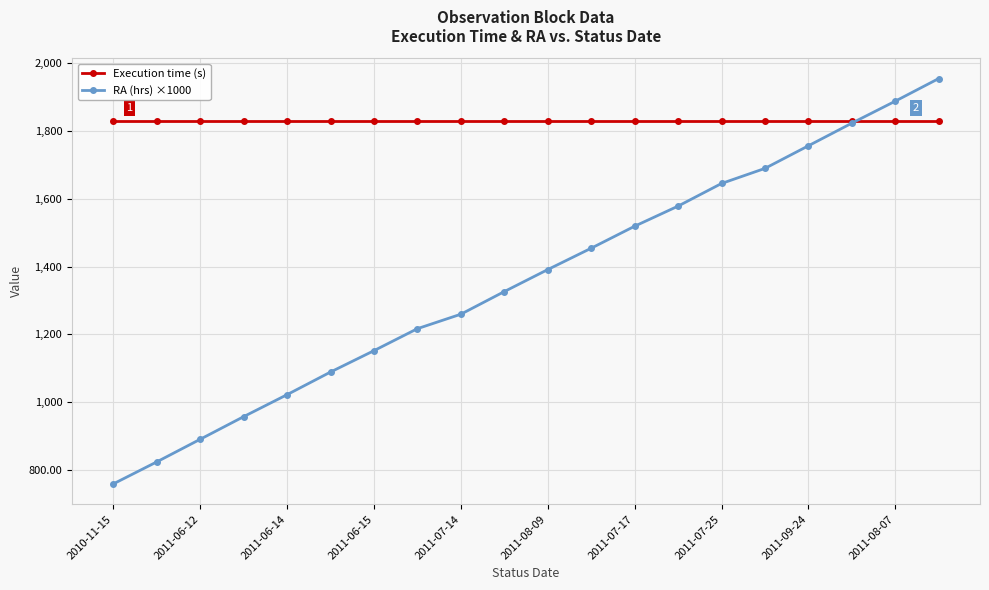

Does the chart display data point markers on the line(s)?

Yes